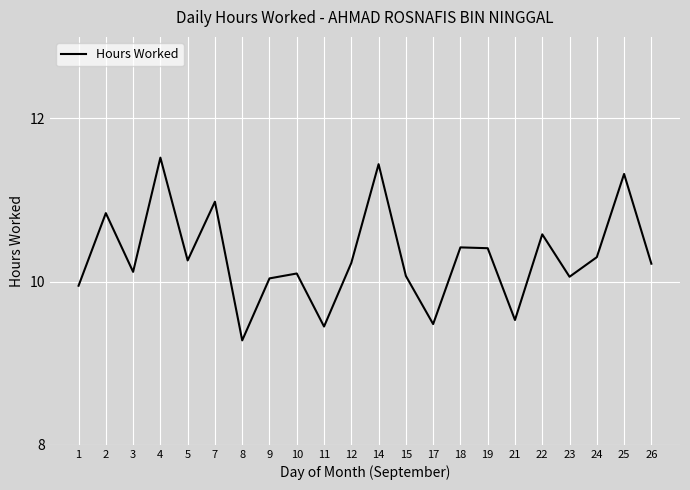

Is it true that the value at 11 is 9.4?

True